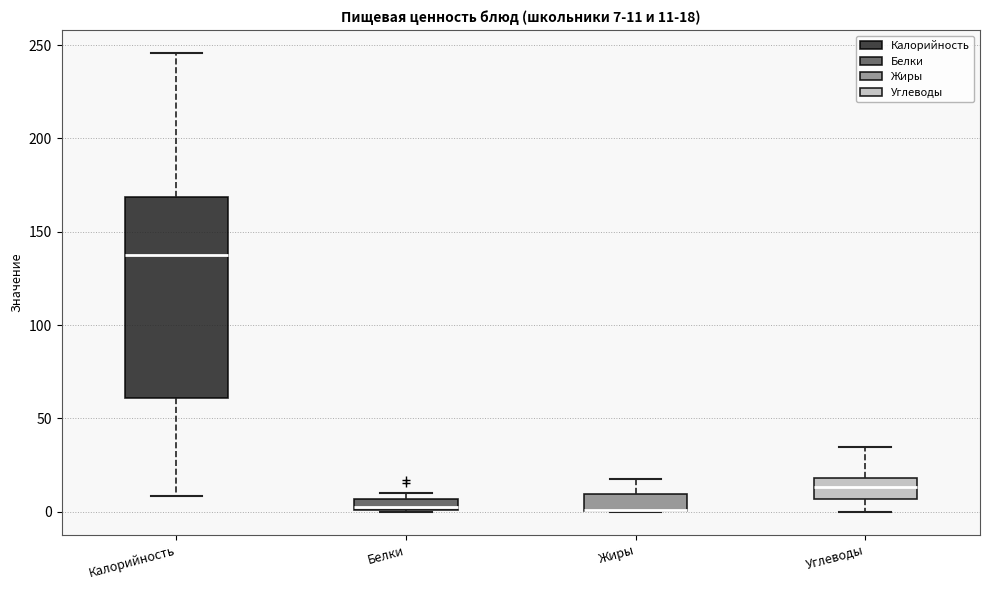

Comparing the boxes themselves (not the whiskers), which one is the tallest?

Калорийность